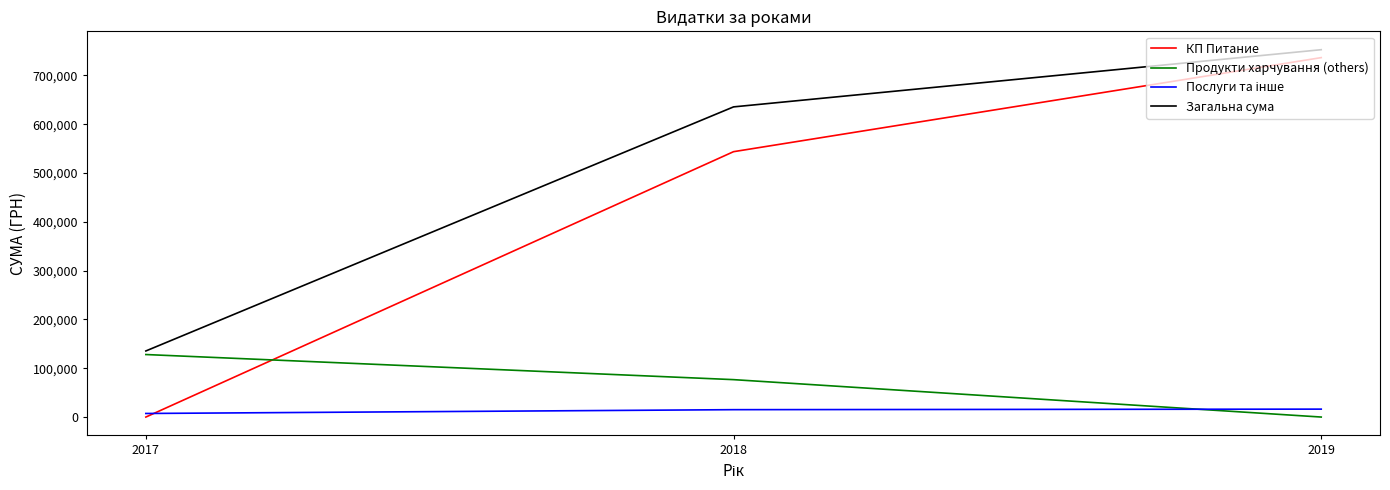

Rank the categories by Загальна сума value from highest to lowest.

2019, 2018, 2017